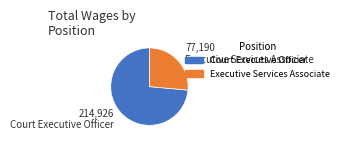

Is Executive Services Associate the majority of the pie?

No